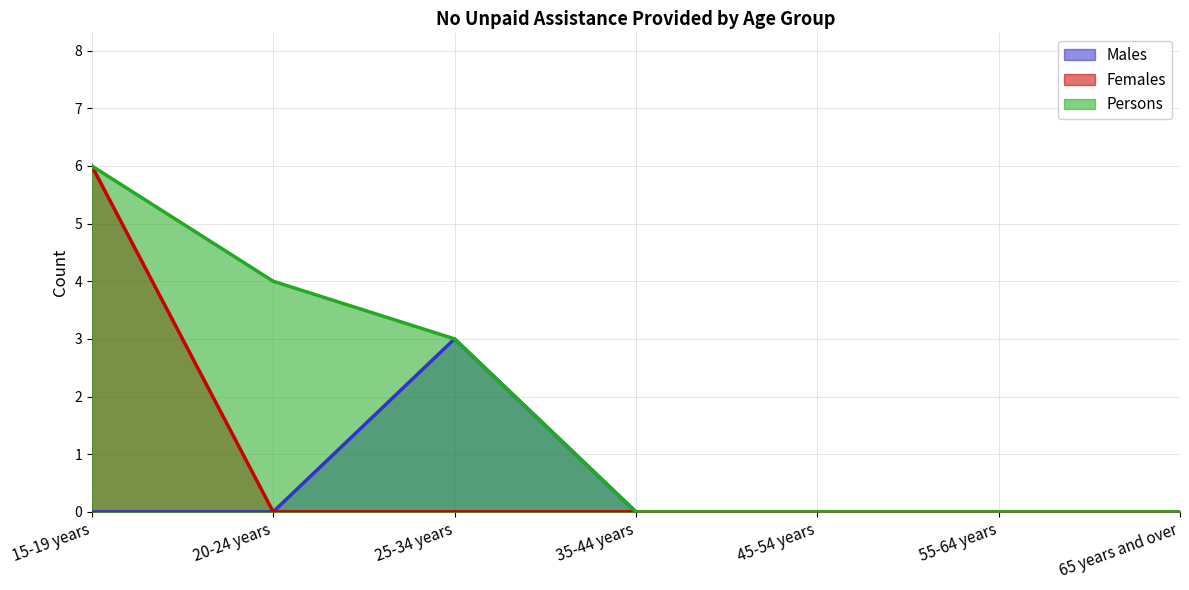

What is the greatest value displayed?

6